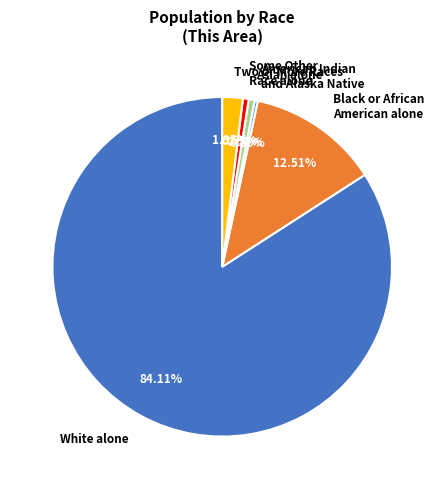

Which has a higher value, White alone or Asian alone?

White alone